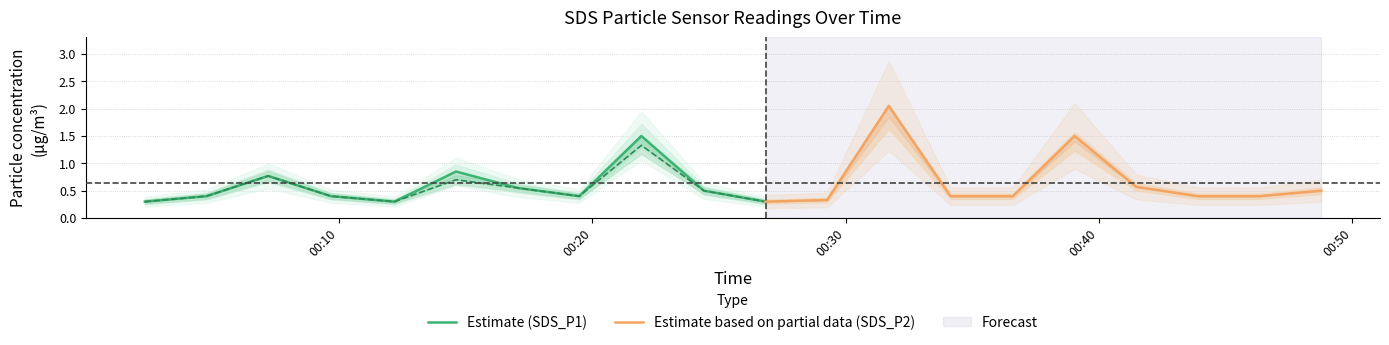

True or false: SDS_P2 and SDS_P1 intersect in this chart.

False